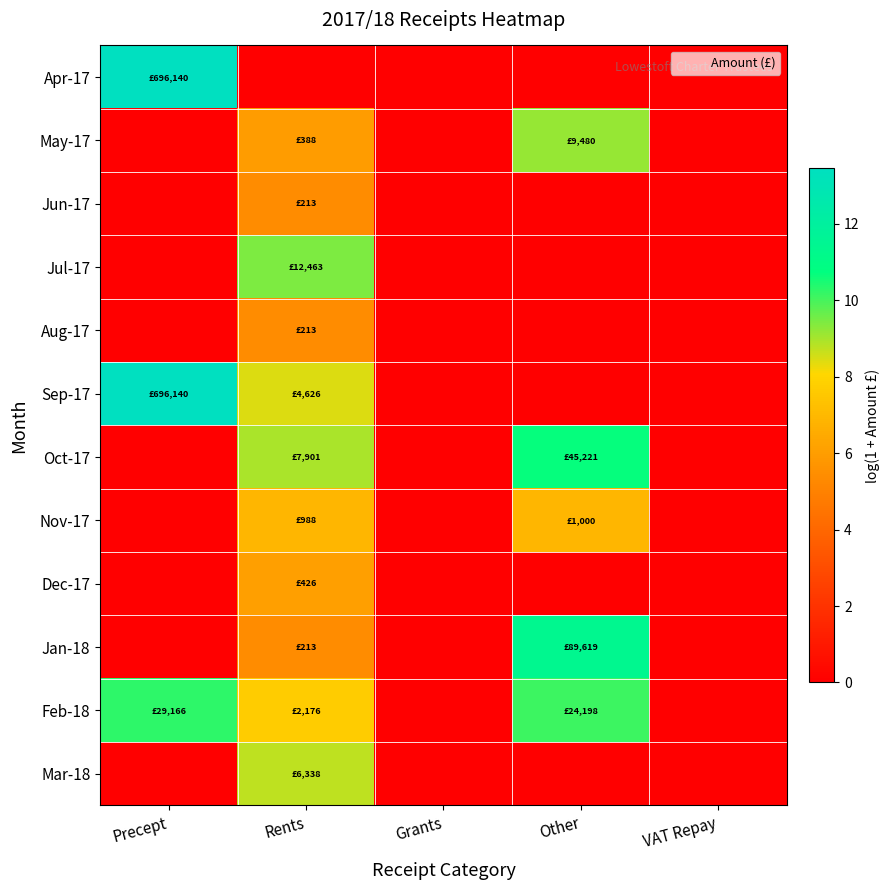

Reading right to left, extract all data points from this chart.

Apr-17: VAT Repay=0.0	Other=0.0	Grants=0.0	Rents=0.0	Precept=13.5
May-17: VAT Repay=0.0	Other=9.2	Grants=0.0	Rents=6.0	Precept=0.0
Jun-17: VAT Repay=0.0	Other=0.0	Grants=0.0	Rents=5.4	Precept=0.0
Jul-17: VAT Repay=0.0	Other=0.0	Grants=0.0	Rents=9.4	Precept=0.0
Aug-17: VAT Repay=0.0	Other=0.0	Grants=0.0	Rents=5.4	Precept=0.0
Sep-17: VAT Repay=0.0	Other=0.0	Grants=0.0	Rents=8.4	Precept=13.5
Oct-17: VAT Repay=0.0	Other=10.7	Grants=0.0	Rents=9.0	Precept=0.0
Nov-17: VAT Repay=0.0	Other=6.9	Grants=0.0	Rents=6.9	Precept=0.0
Dec-17: VAT Repay=0.0	Other=0.0	Grants=0.0	Rents=6.1	Precept=0.0
Jan-18: VAT Repay=0.0	Other=11.4	Grants=0.0	Rents=5.4	Precept=0.0
Feb-18: VAT Repay=0.0	Other=10.1	Grants=0.0	Rents=7.7	Precept=10.3
Mar-18: VAT Repay=0.0	Other=0.0	Grants=0.0	Rents=8.8	Precept=0.0